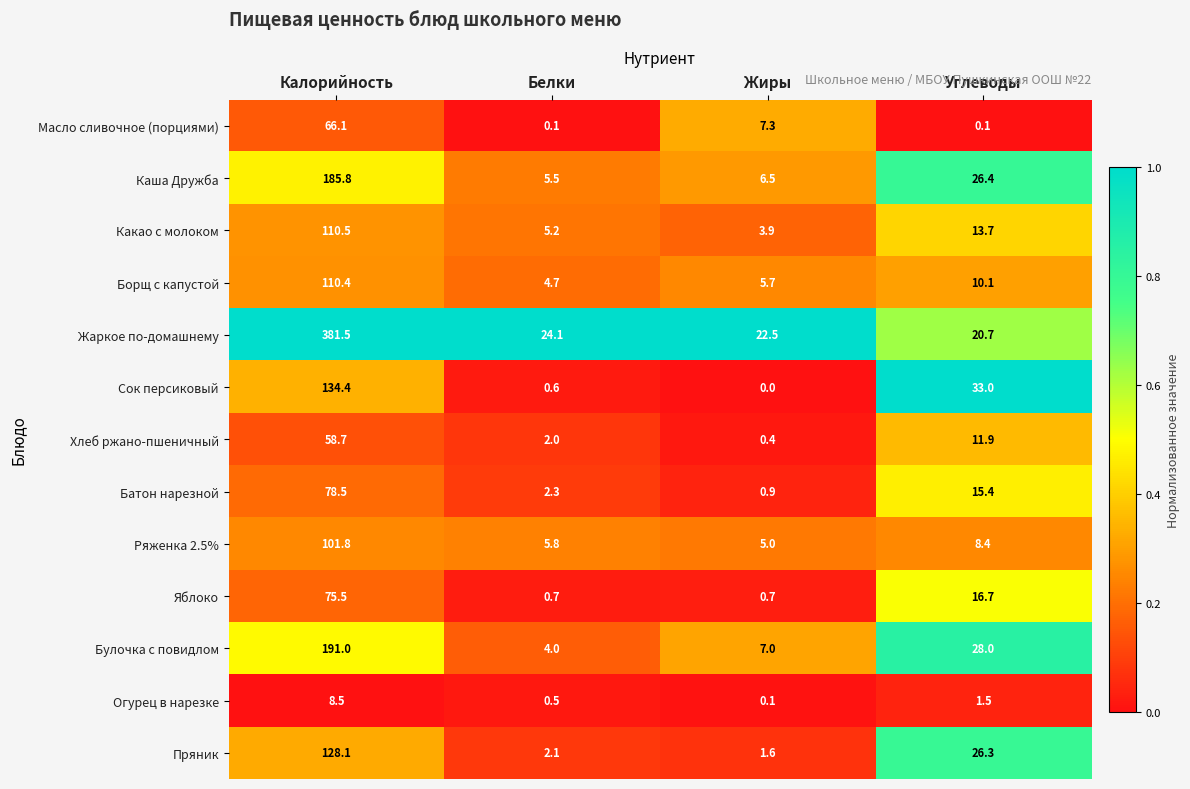

At which label does Огурец в нарезке first exceed 1?

Калорийность